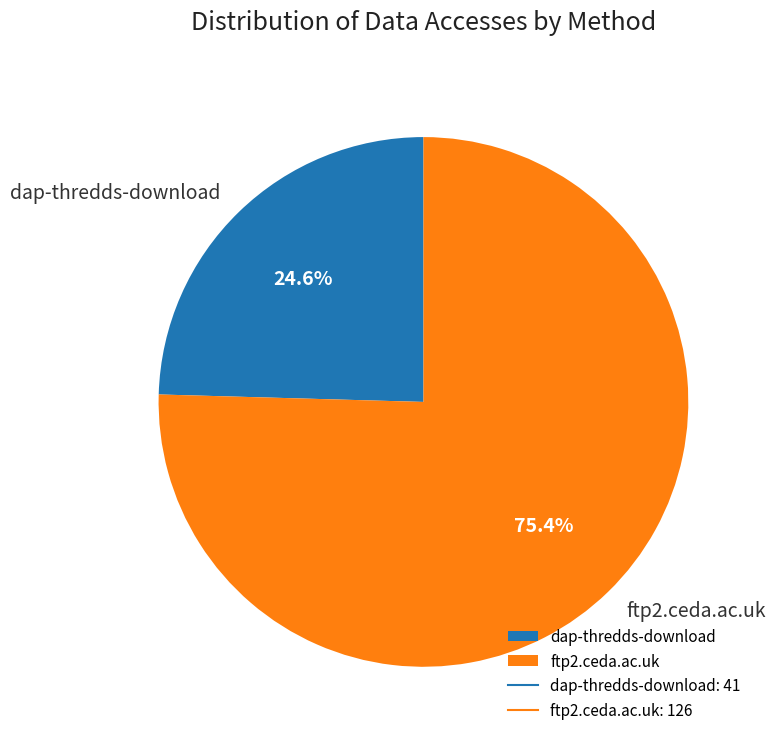

What is the ratio of the value at ftp2.ceda.ac.uk to the value at dap-thredds-download?

3.1